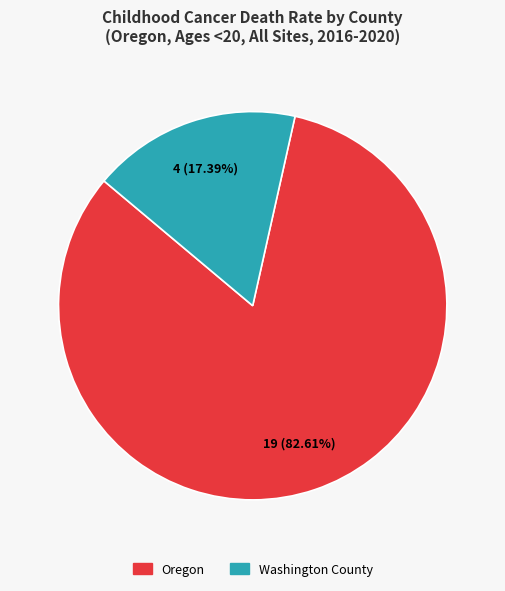

Rank the categories by value from lowest to highest.

Washington County, Oregon